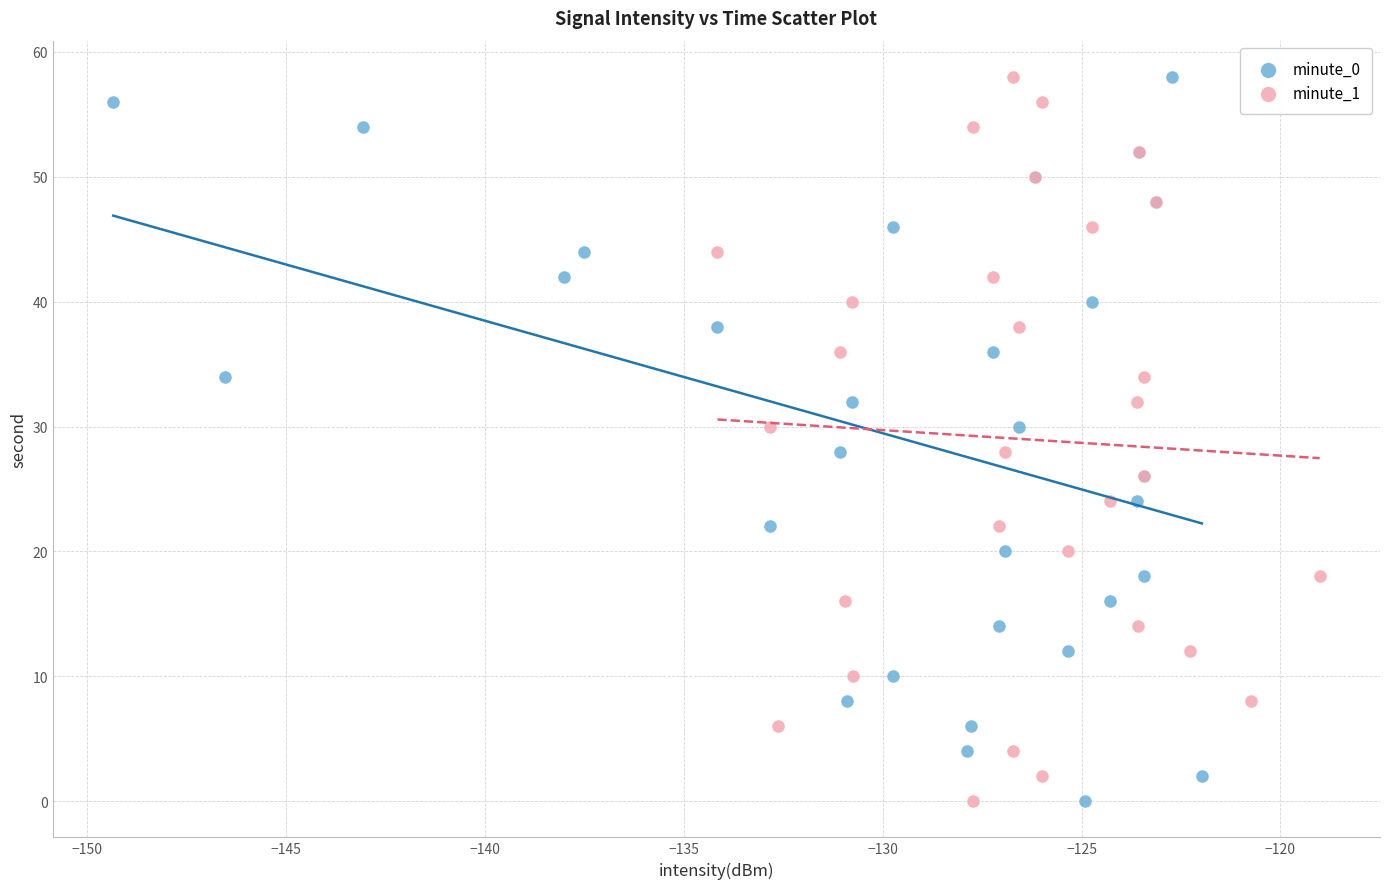

What are all the series names shown in the legend?

minute_0, minute_1